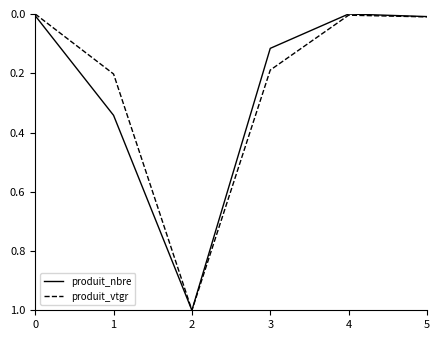

The produit_vtgr series shows 0.0 at 4. True or false?

True